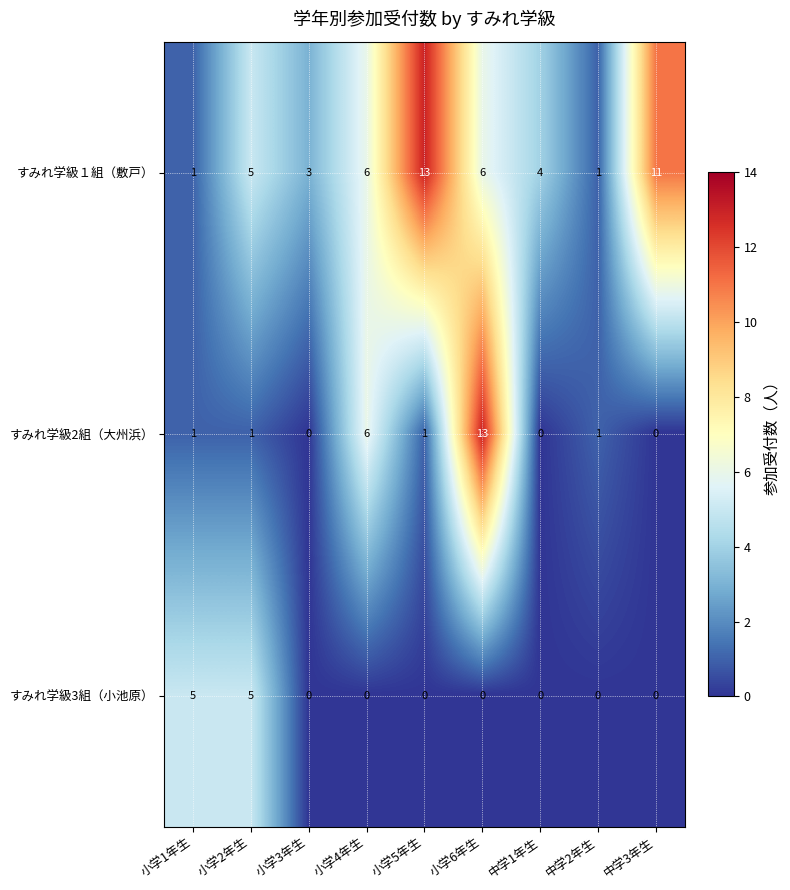

At which category is the sum across all series the highest?

小学6年生